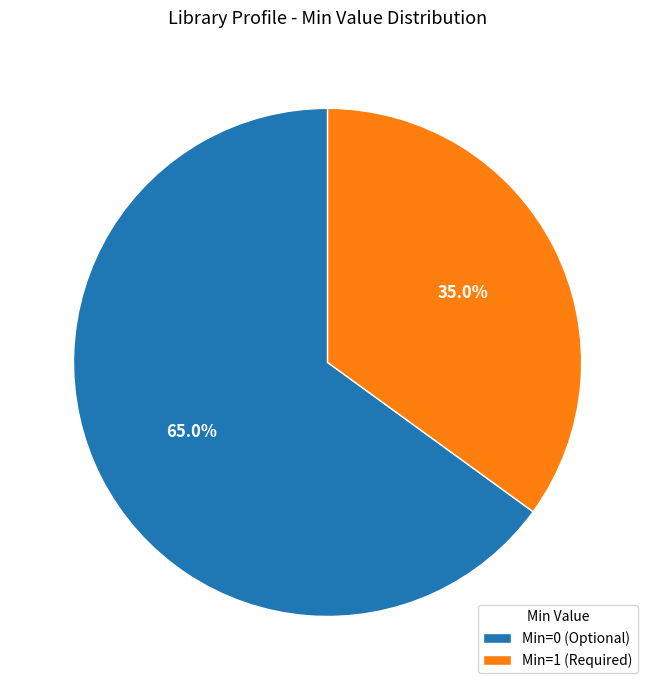

To the nearest percent, what is the average slice percentage?

50%